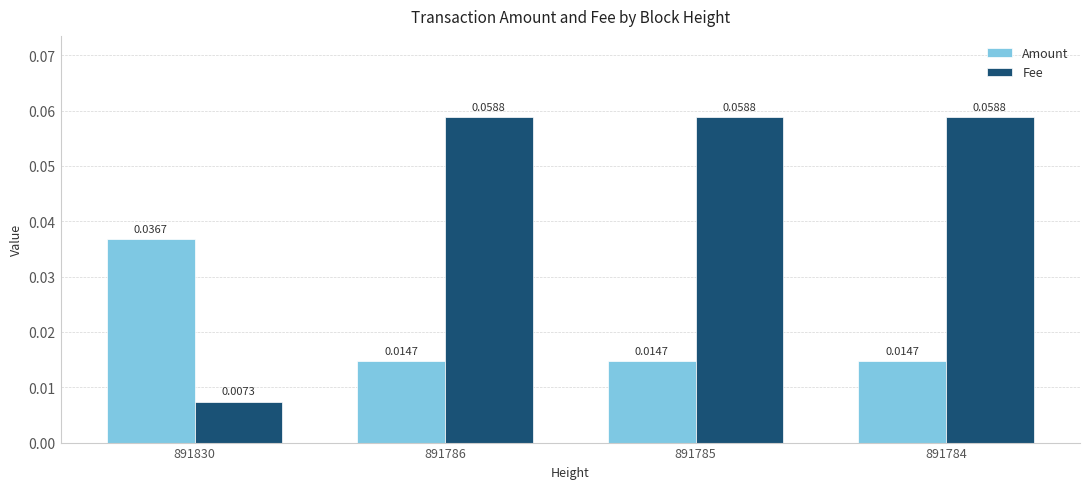

Which series has the largest range (max minus min)?

Fee